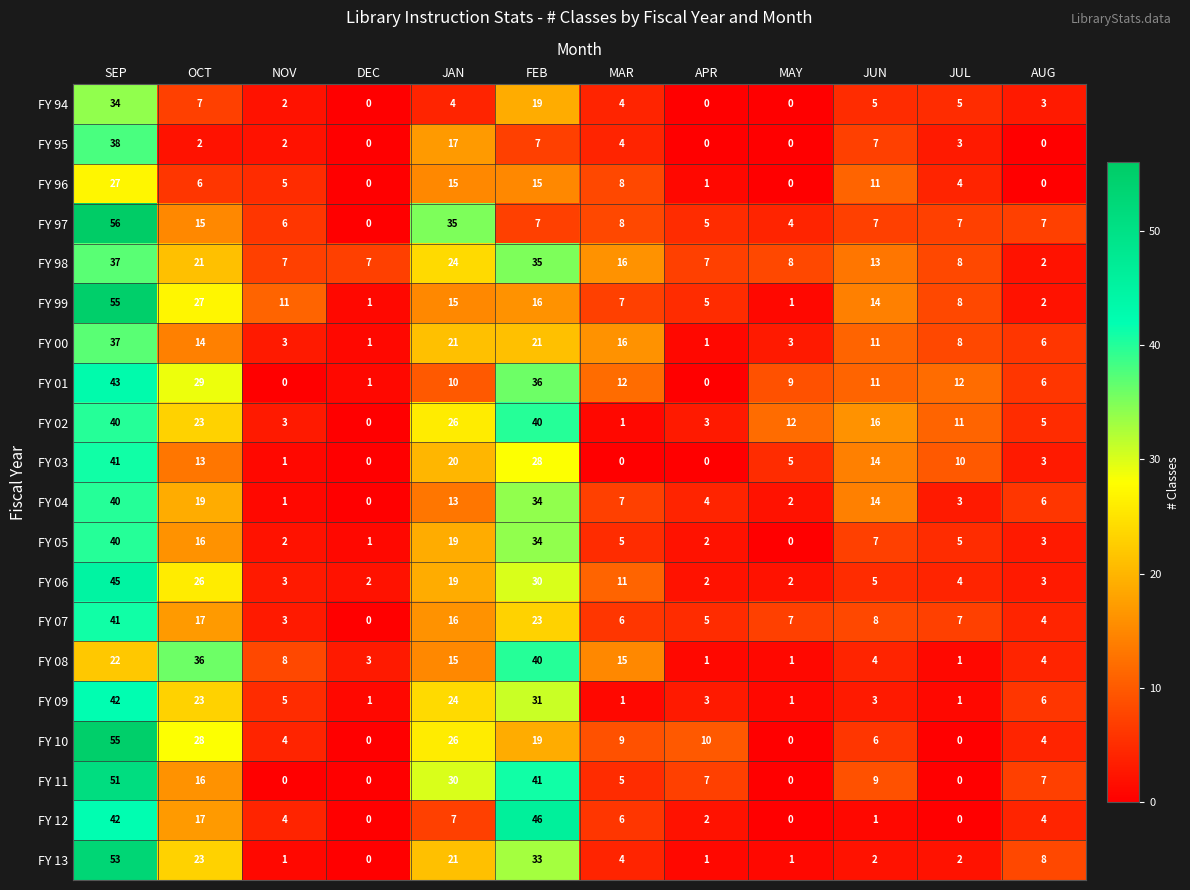

True or false: FY 96 has a value of 2 at APR.

False